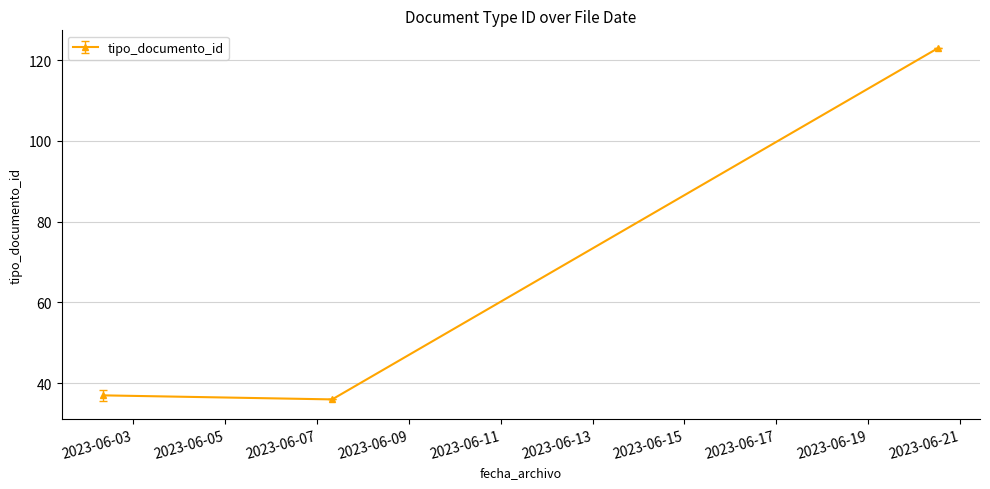

What is the sum of all values?

196